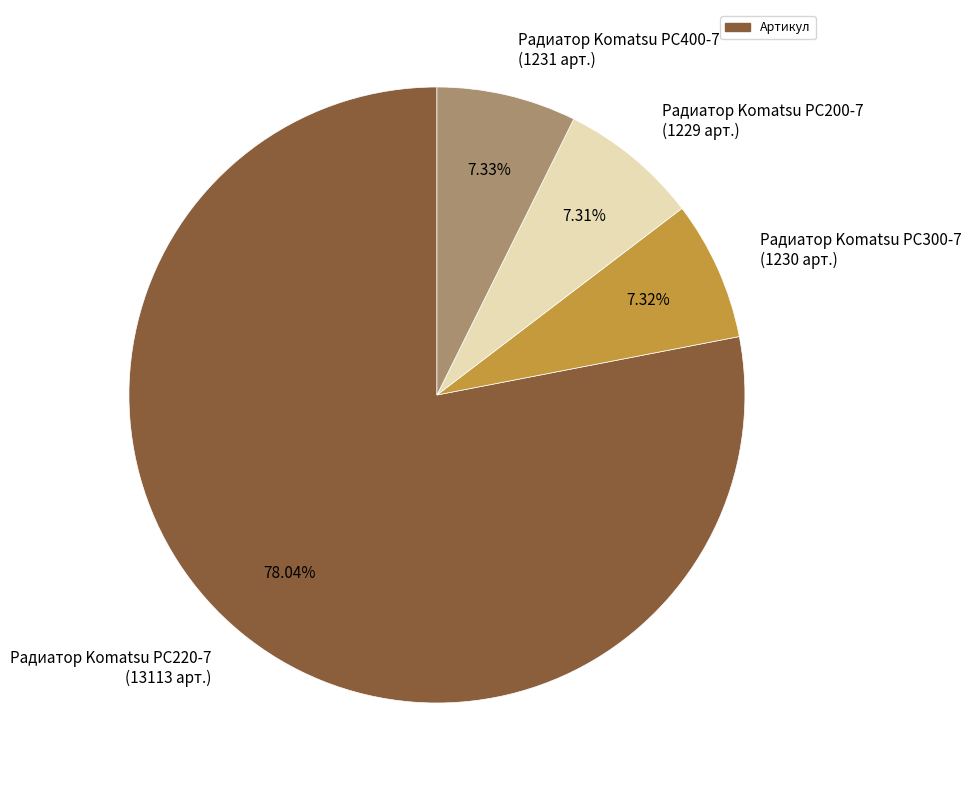

Approximately how many times larger is the value at Радиатор Komatsu PC200-7 compared to Радиатор Komatsu PC300-7?

1.0